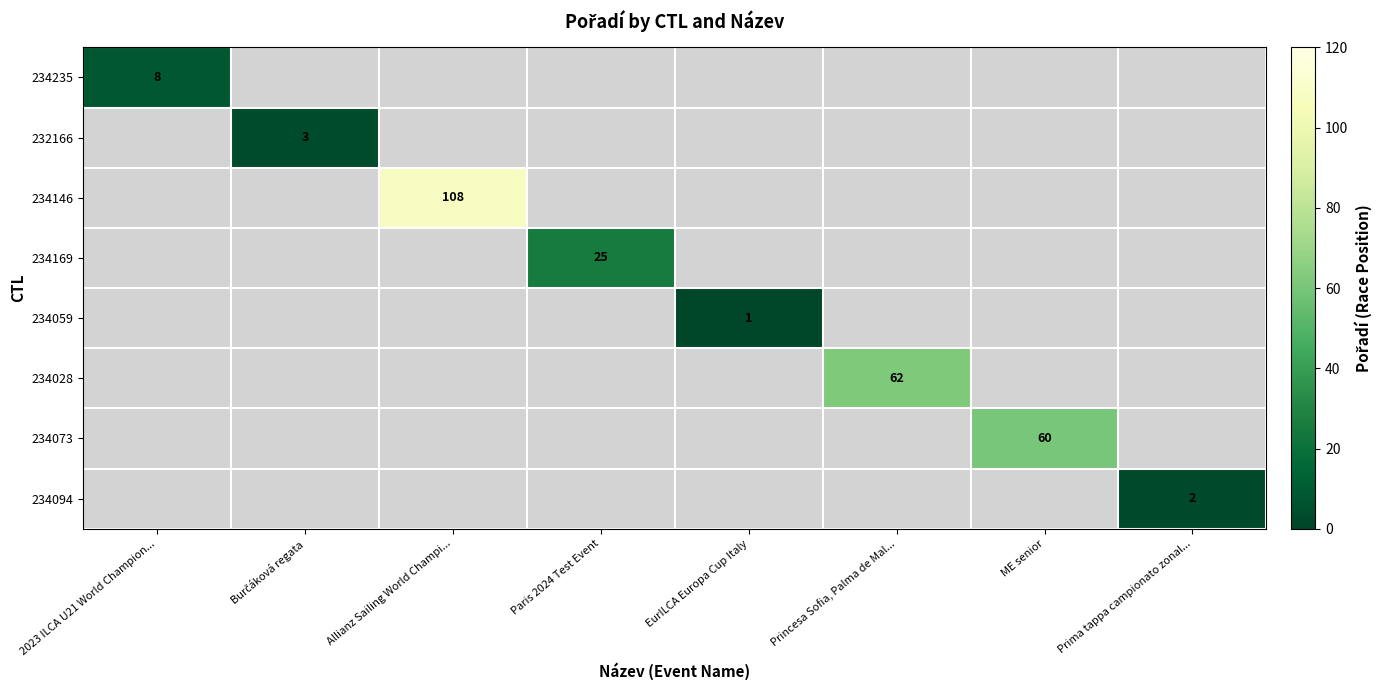

At 2023 ILCA U21 World Champion..., list the series in order from smallest to largest.

234235, 232166, 234146, 234169, 234059, 234028, 234073, 234094